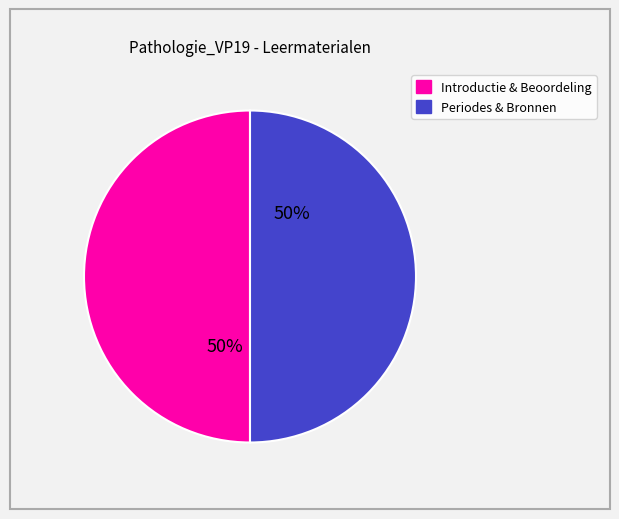

To the nearest percent, what is the average slice percentage?

50%